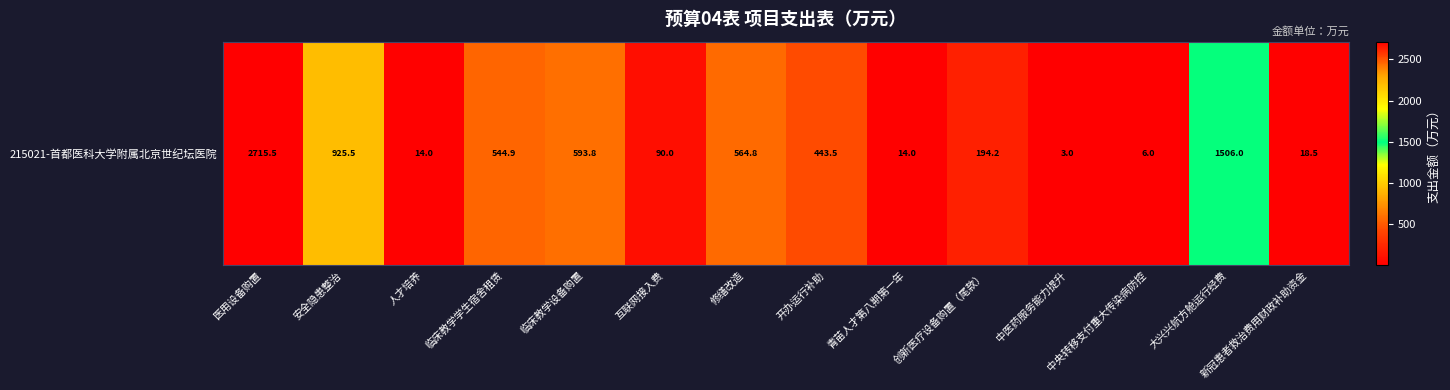

What is the difference between the values at 创新医疗设备购置（尾款） and 新冠患者救治费用财政补助资金?

175.7